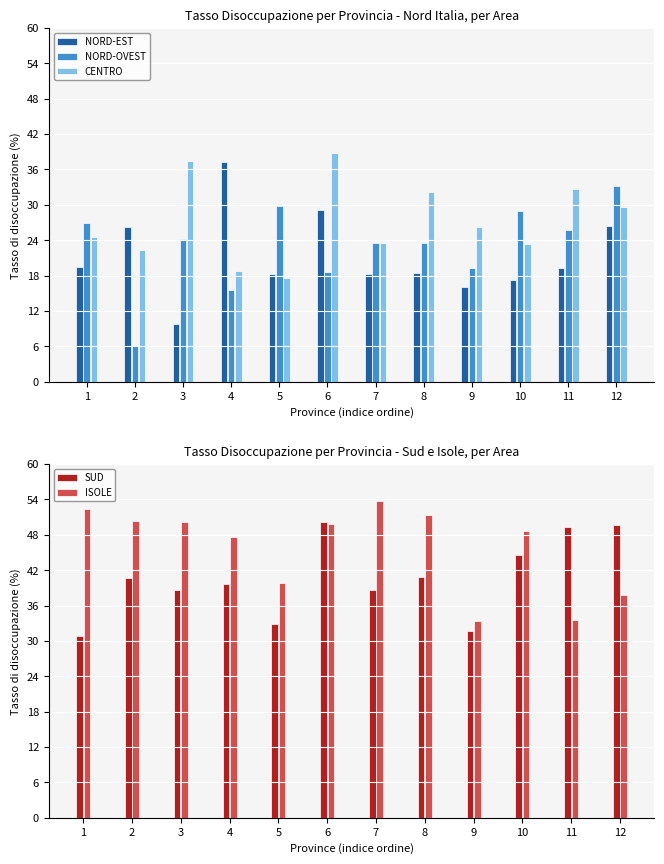

Which series has the largest range (max minus min)?

NORD-EST